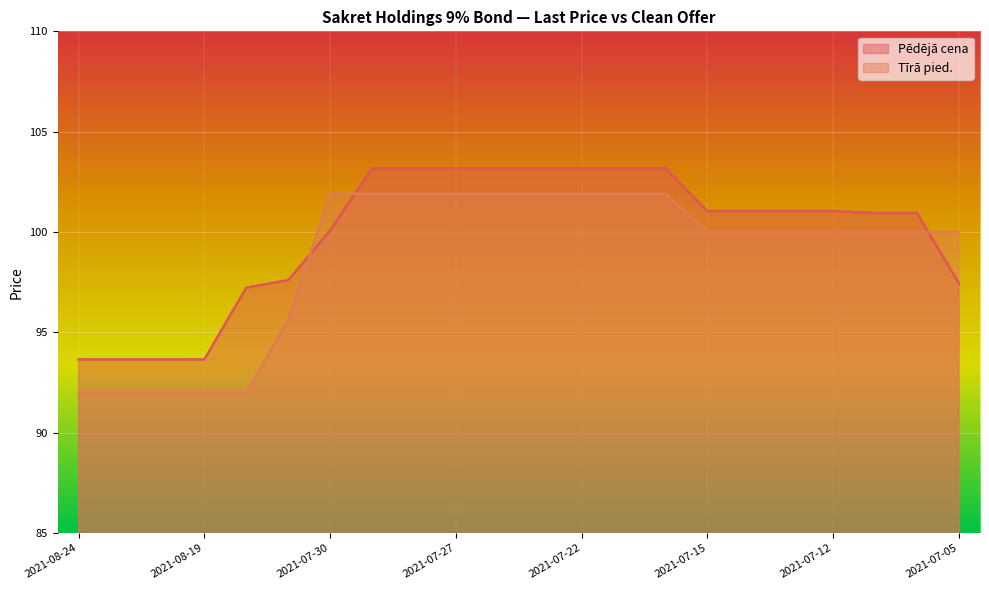

At which label does Tīrā pied. reach its minimum?

2021-08-24